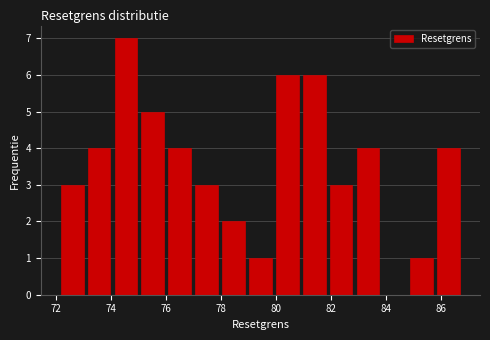

Over which range of the x-axis is the bar tallest?

74.0 to 75.0